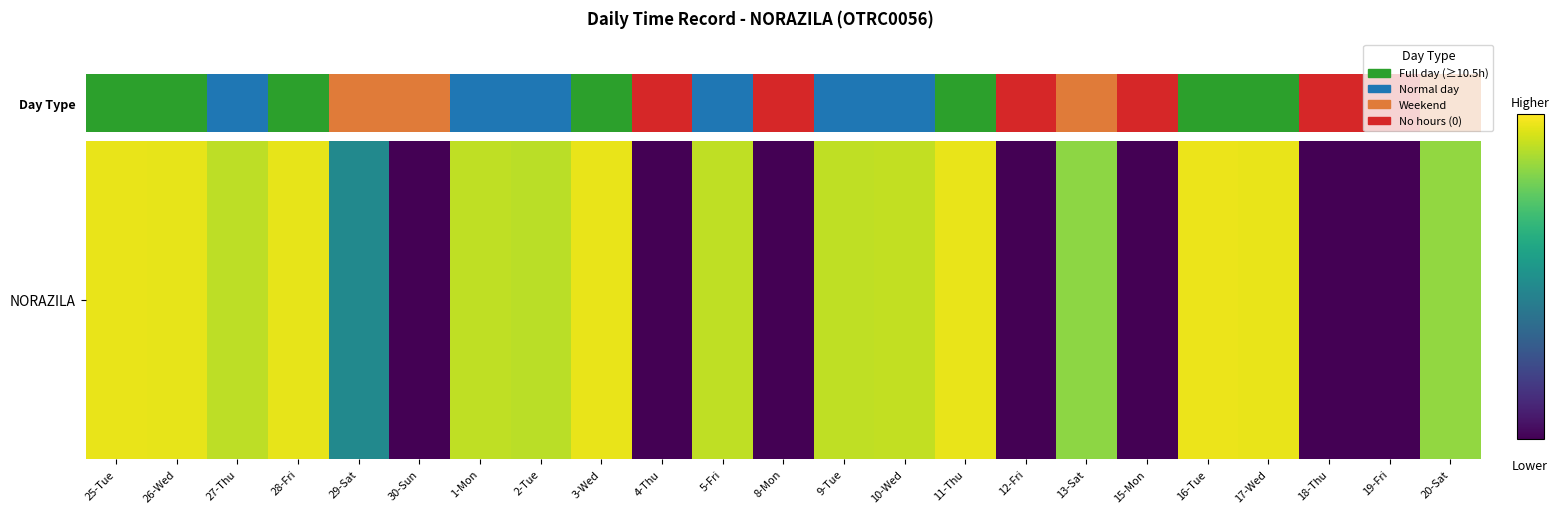

List the labels in order of value, largest first.

16-Tue, 17-Wed, 25-Tue, 3-Wed, 11-Thu, 28-Fri, 26-Wed, 10-Wed, 5-Fri, 9-Tue, 1-Mon, 27-Thu, 2-Tue, 20-Sat, 13-Sat, 29-Sat, 30-Sun, 4-Thu, 8-Mon, 12-Fri, 15-Mon, 18-Thu, 19-Fri